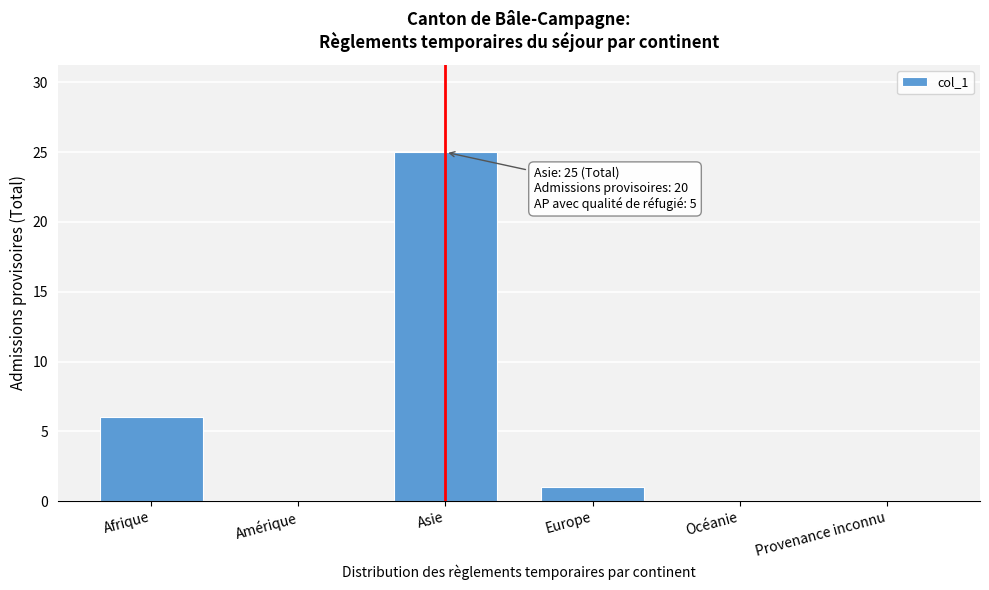

Reading left to right, what are all the values shown in this chart?

Afrique=6	Amérique=0	Asie=25	Europe=1	Océanie=0	Provenance inconnu=0